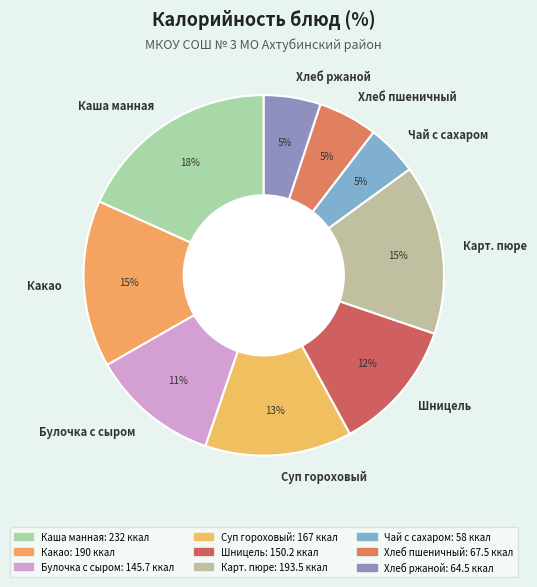

To the nearest percent, what percentage of the pie is Хлеб пшеничный?

5%